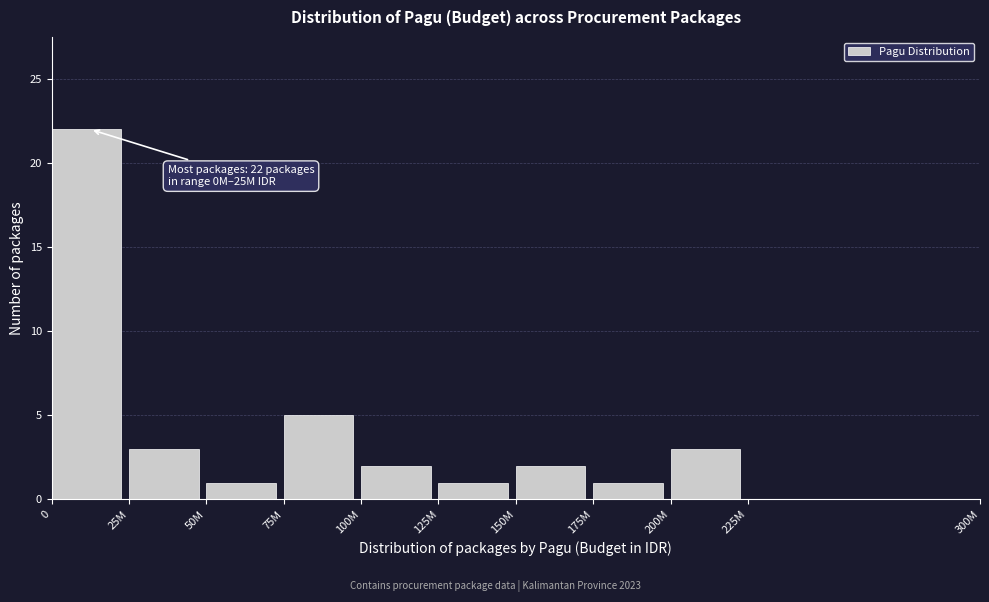

Reading left to right, transcribe all the data shown in this chart.

0=22	25M=3	50M=1	75M=5	100M=2	125M=1	150M=2	175M=1	200M=3	225M=0